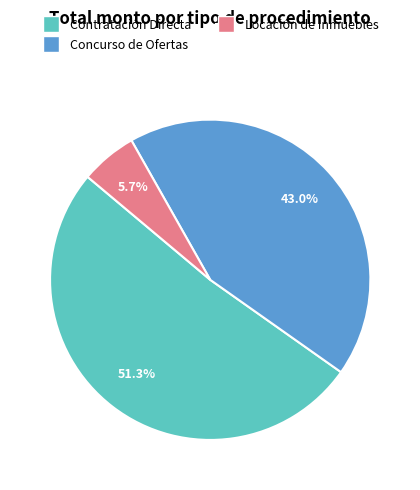

Is there a majority slice in this chart?

Yes